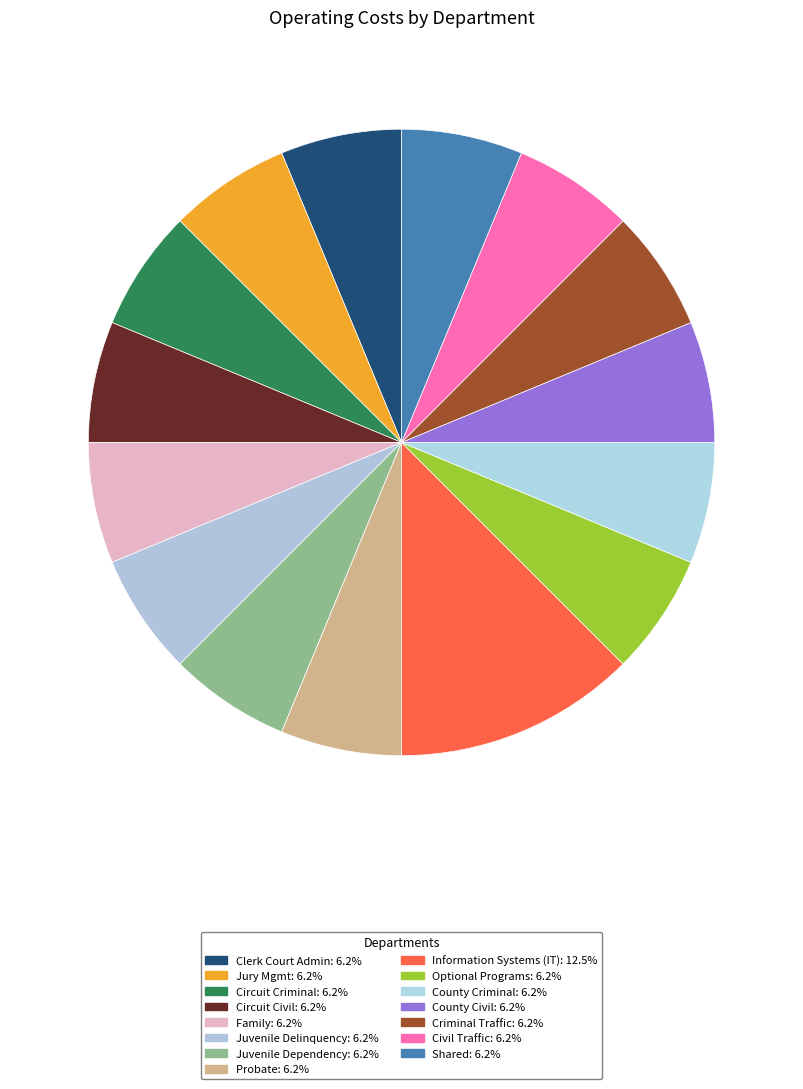

To the nearest percent, what is the combined percentage of Optional Programs and Jury Mgmt?

12%